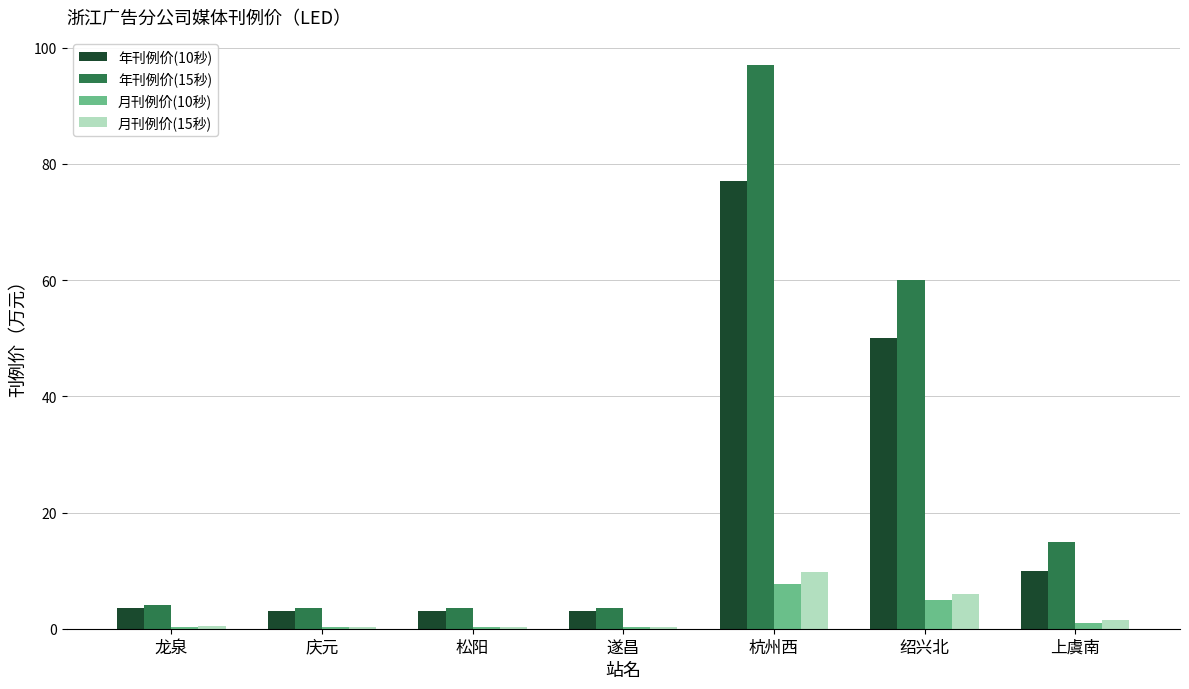

The 年刊例价(10秒) series shows 21.9 at 绍兴北. True or false?

False